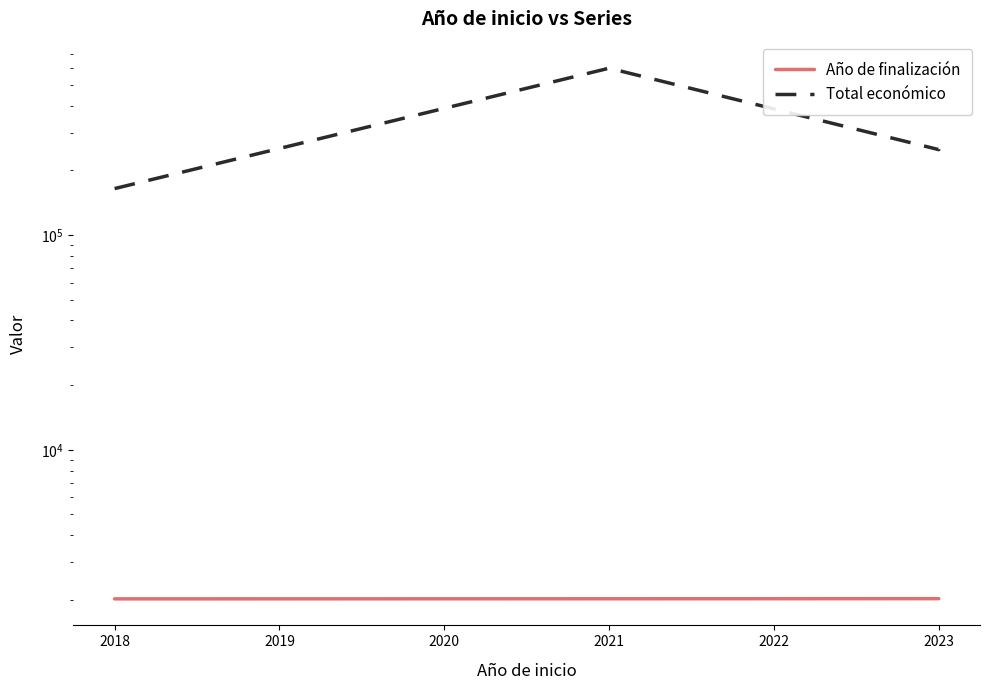

True or false: Año de finalización and Total económico intersect in this chart.

False